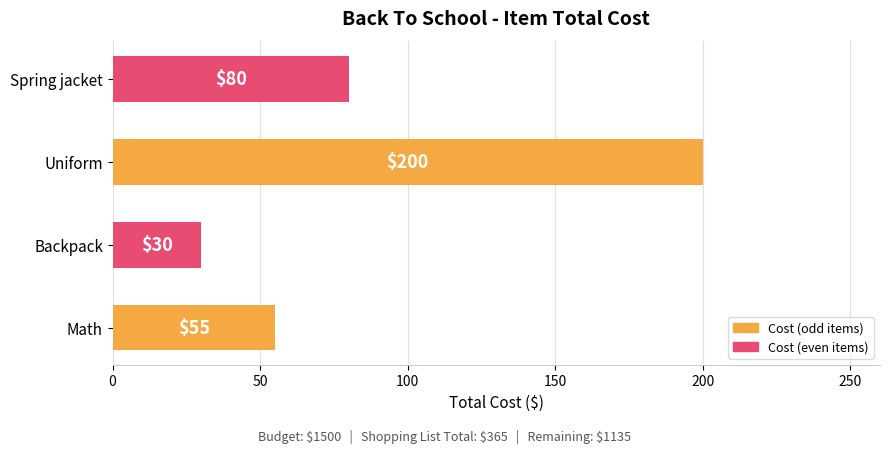

Are the bars grouped side by side (vs. stacked)?

No